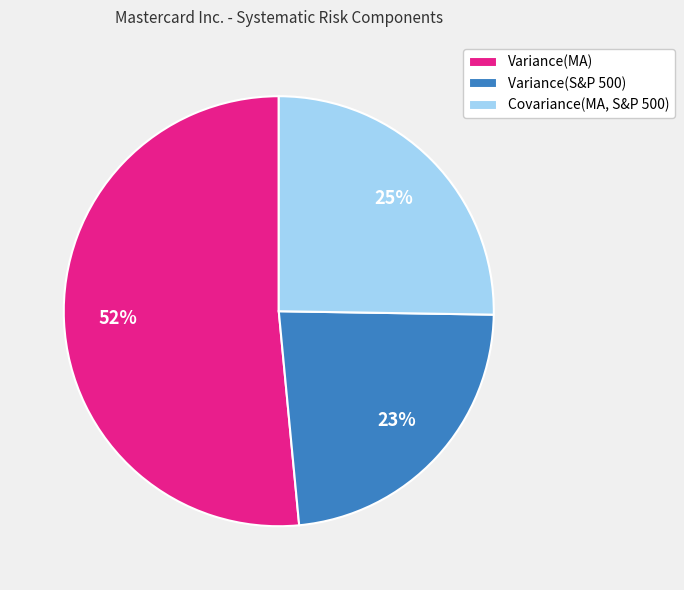

To the nearest percent, what portion does Variance(S&P 500) represent?

23%